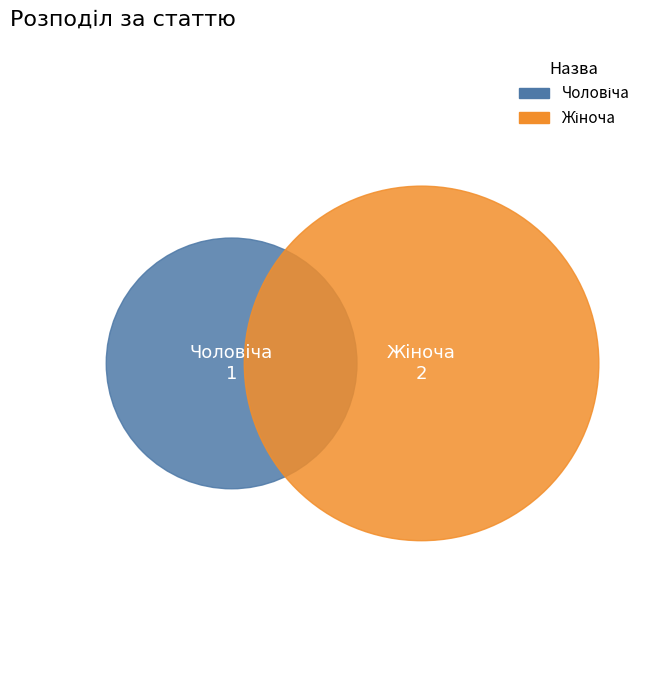

The Жіноча slice represents 75% of the pie. True or false?

False